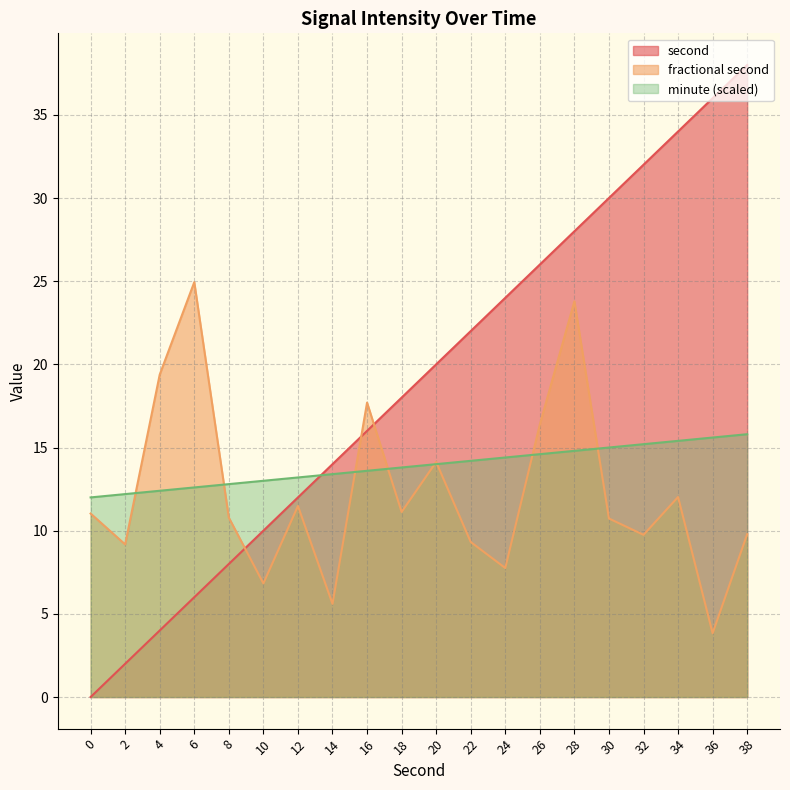

True or false: minute has more than 0 points higher than both neighbors.

False